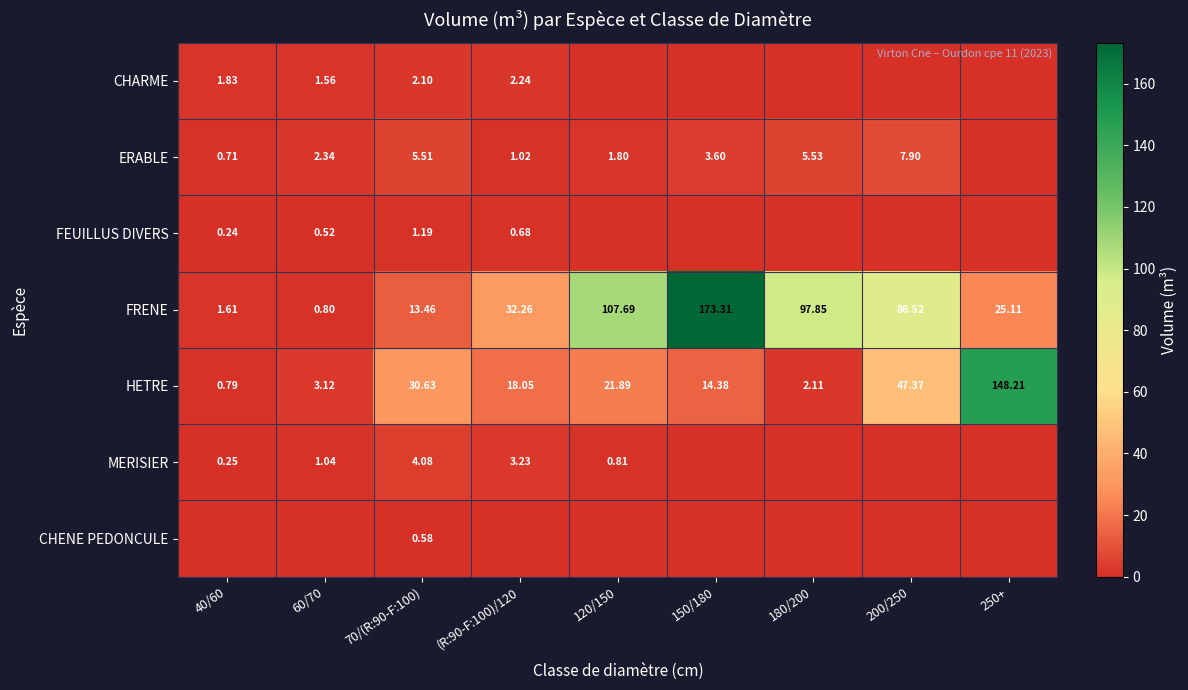

Is the value of FEUILLUS DIVERS at 70/(R:90-F:100) greater than the value of HETRE at 60/70?

No